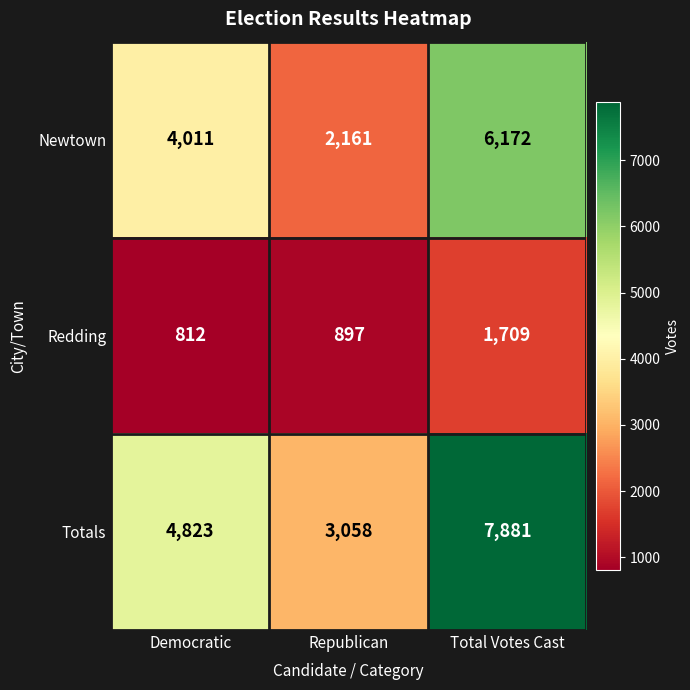

Which category has the lowest value across all series?

Democratic